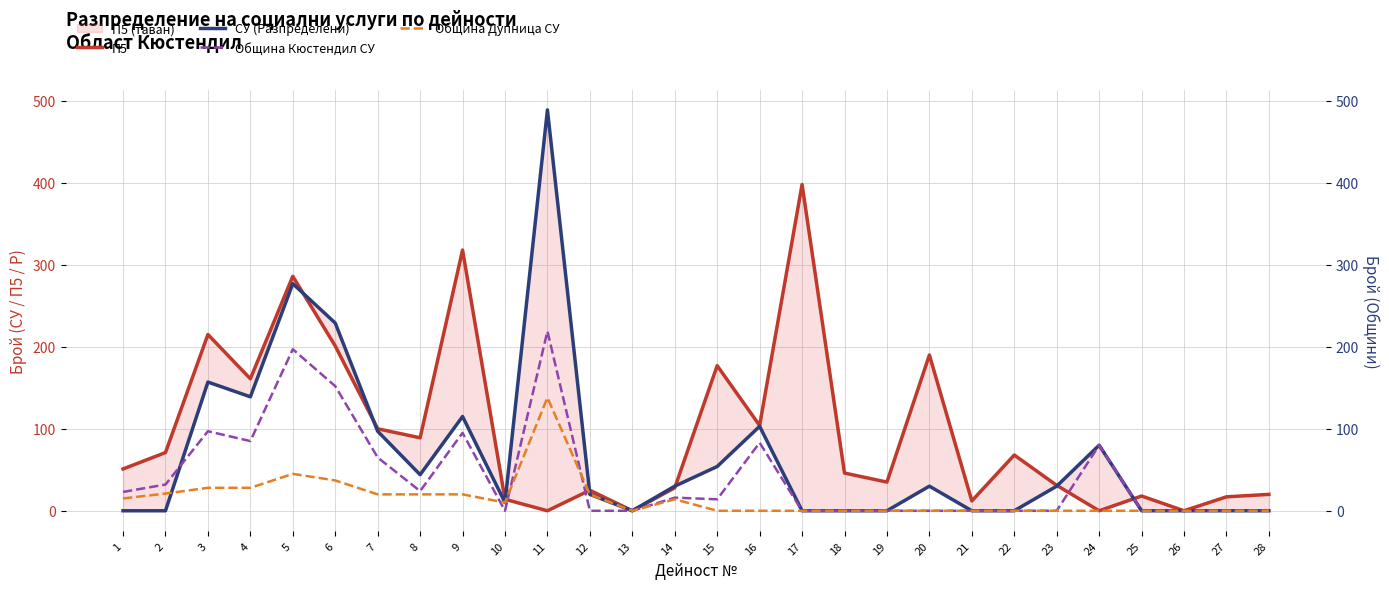

True or false: Община Дупница СУ has a value of 83 at 27.

False